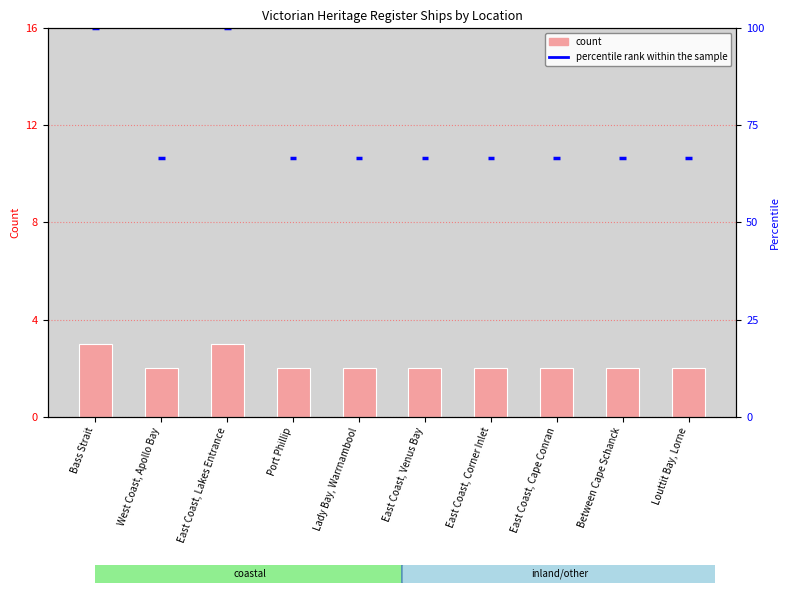

How many data points does each series have?

10